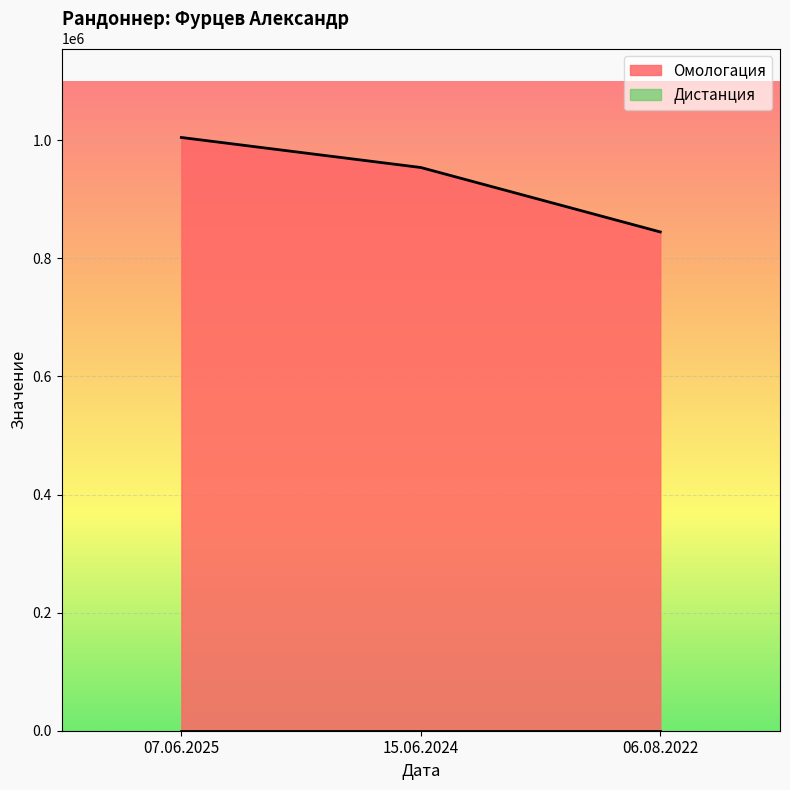

At which label does the data first exceed 953893?

07.06.2025